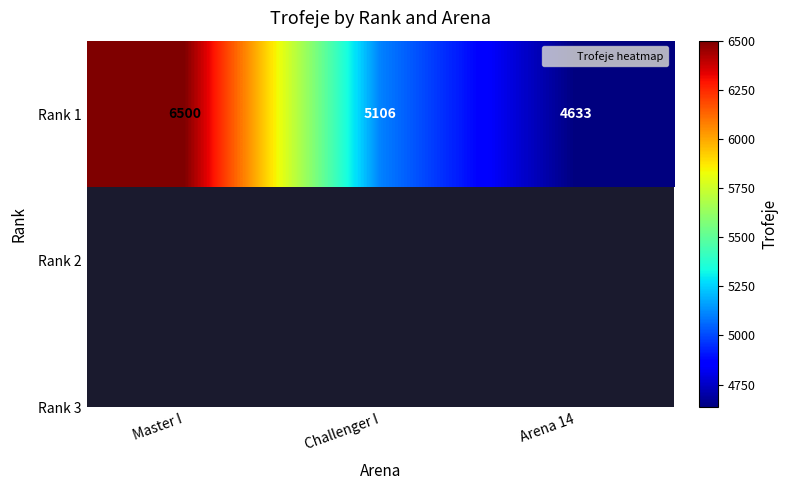

Rank the categories by value from lowest to highest.

Arena 14, Challenger I, Master I